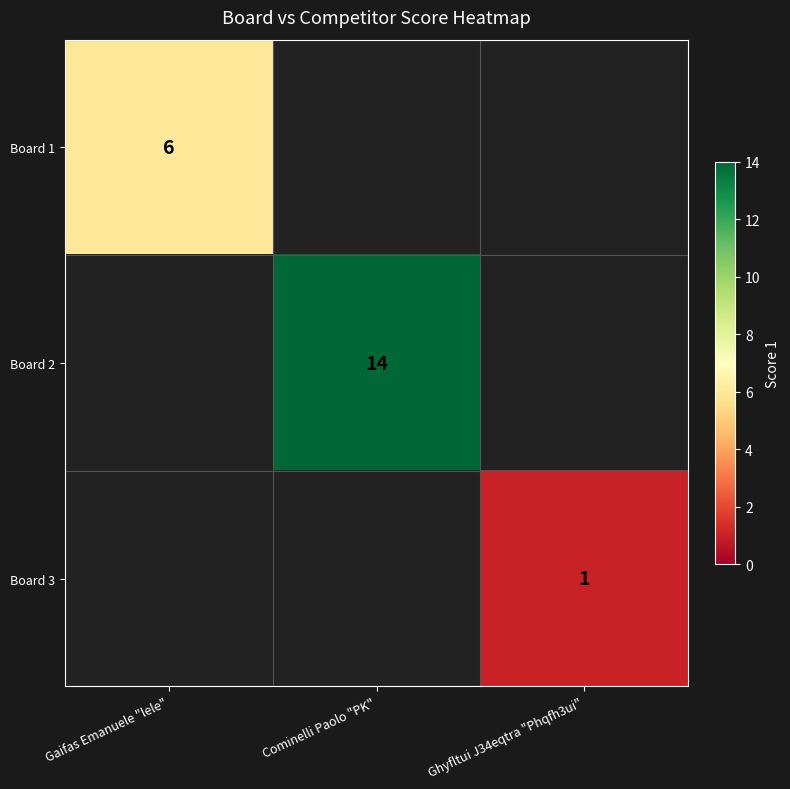

Is it true that Board 2 equals 8 at Cominelli Paolo "PK"?

False